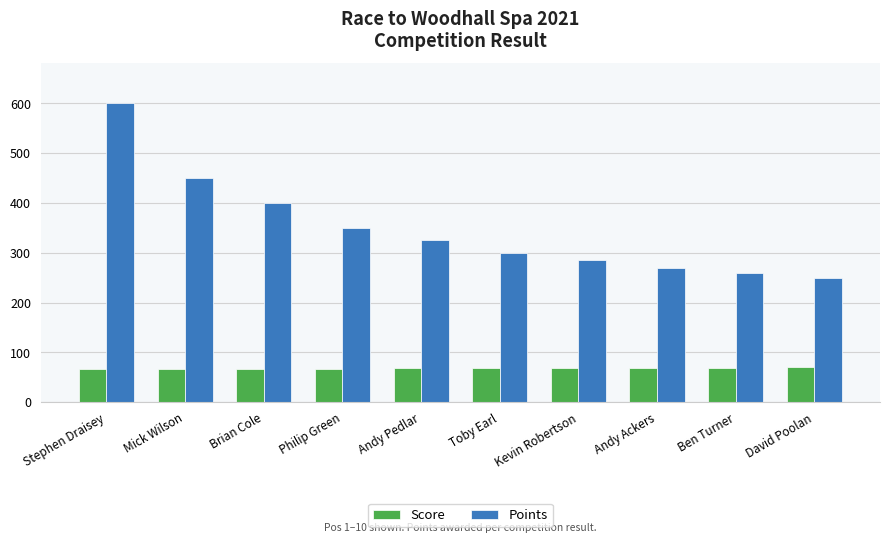

What is the maximum value shown in the chart?

600